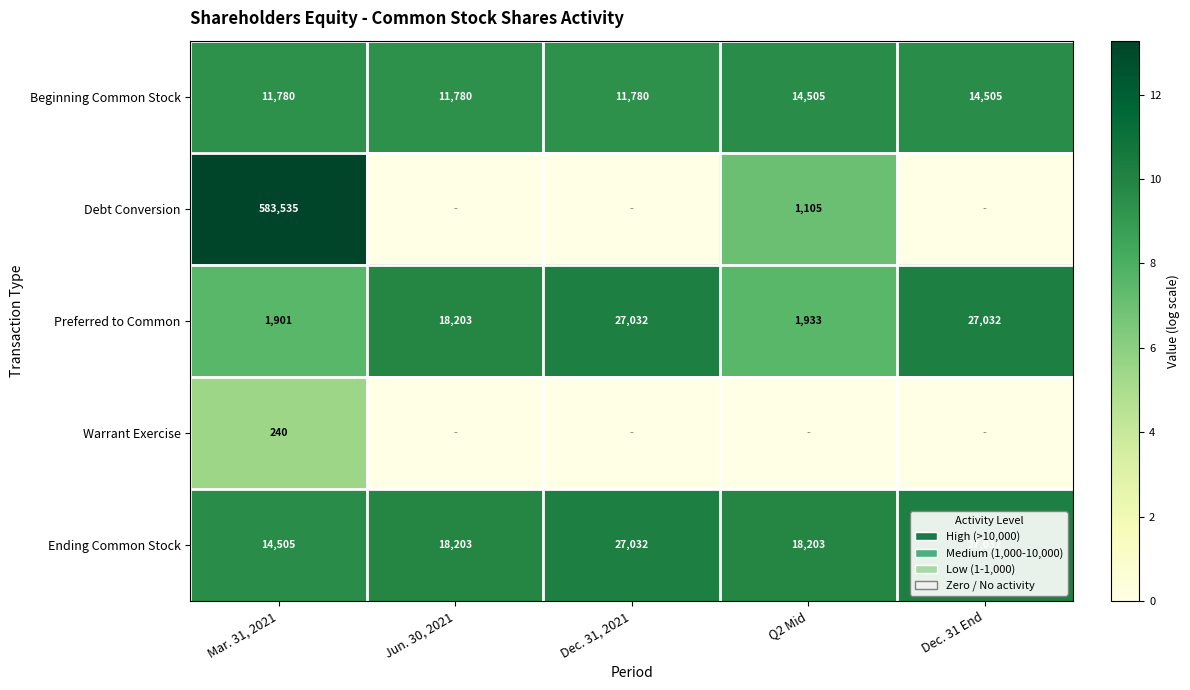

What is the lowest value of the Beginning Common Stock series?

11780